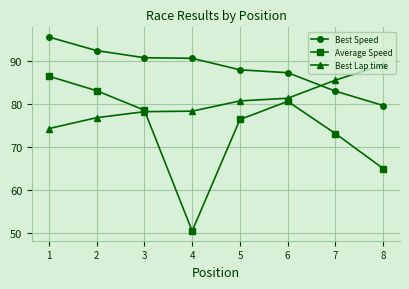

At which label is Best Speed closest to 87?

6